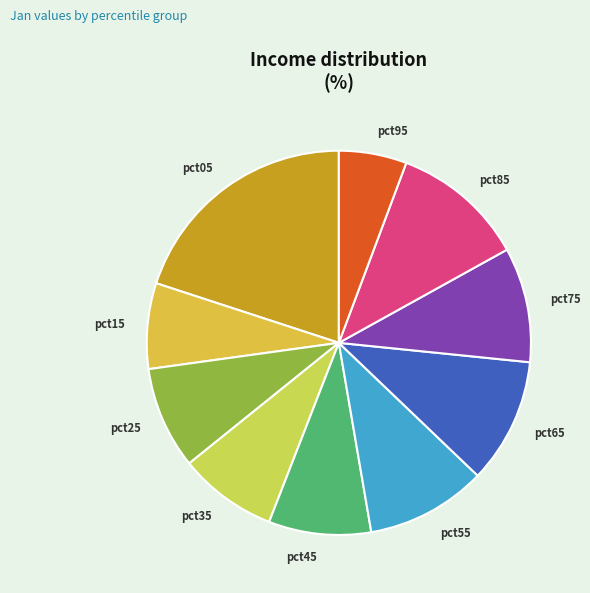

The pct55 slice represents 10% of the pie. True or false?

True